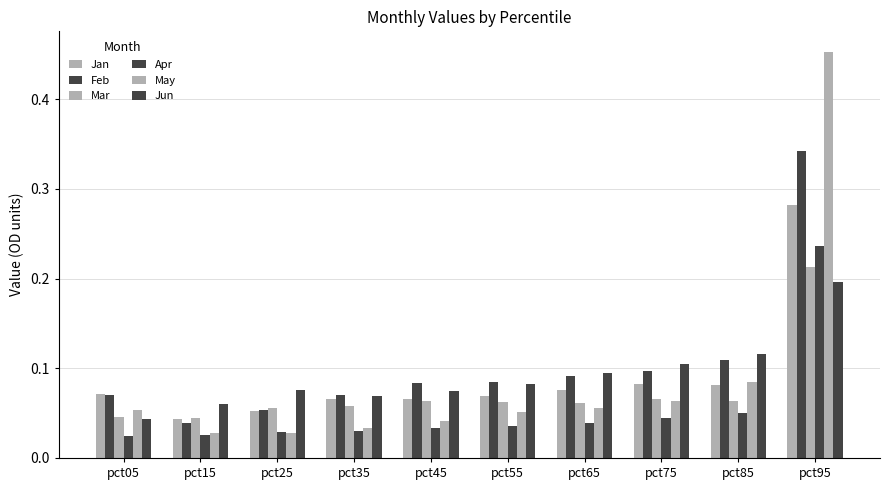

What is the approximate value of Mar at pct25?

0.1